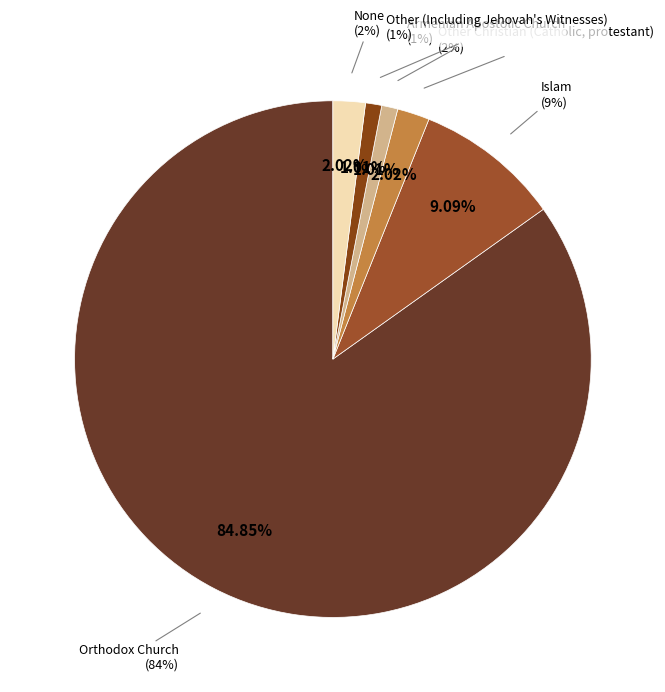

What is the largest slice in the pie chart?

Orthodox Church